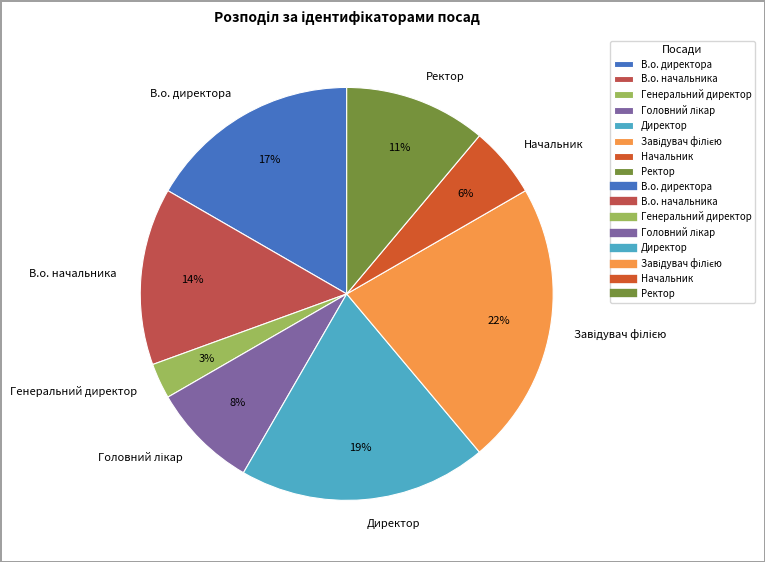

Is there any slice that represents more than half of the pie?

No